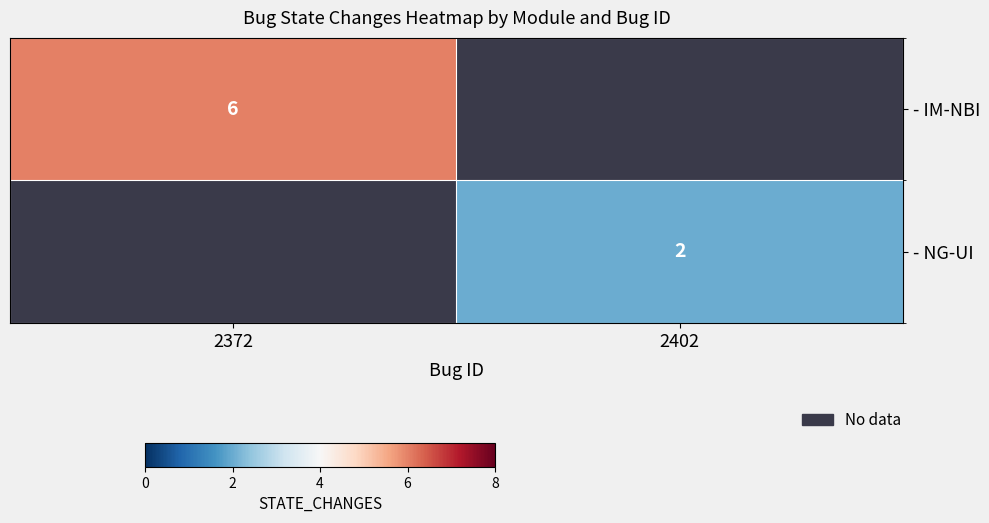

Count the number of categories in the chart.

2